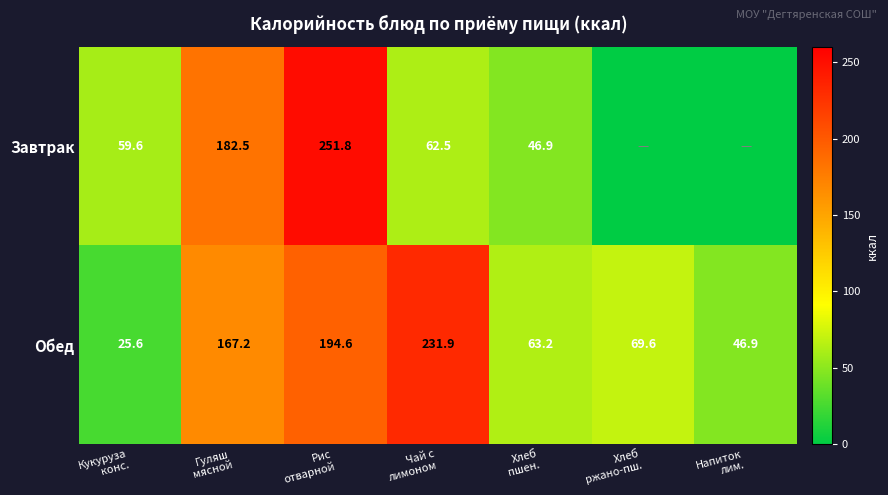

What is the lowest value of the Обед series?

25.6